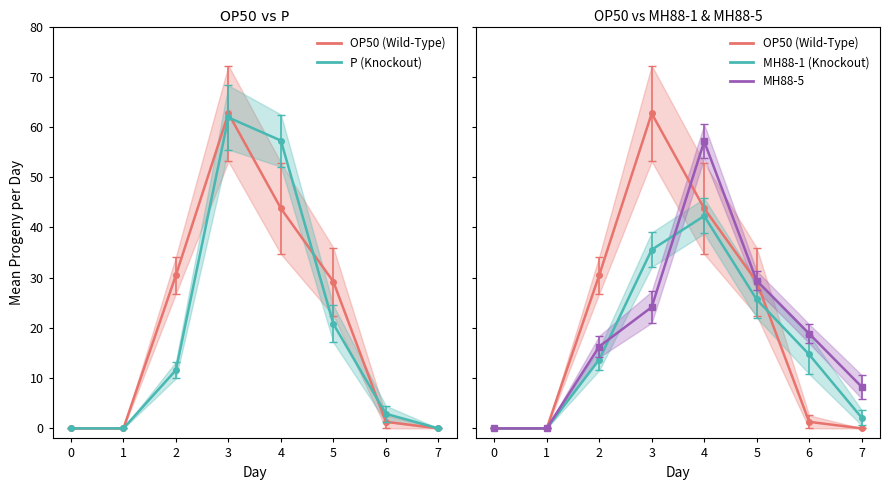

At how many categories does at least one series exceed 42?

2